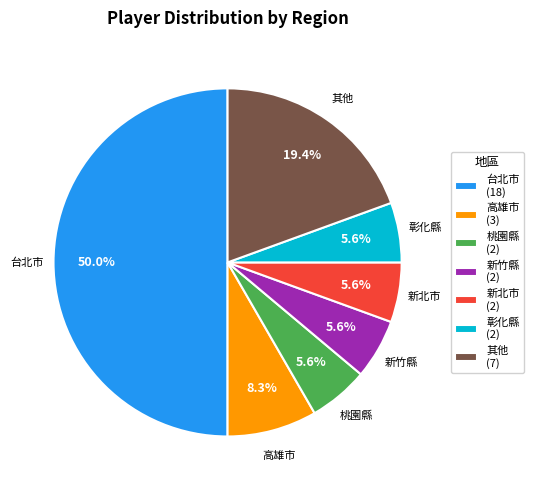

How many slices are in this pie chart?

7